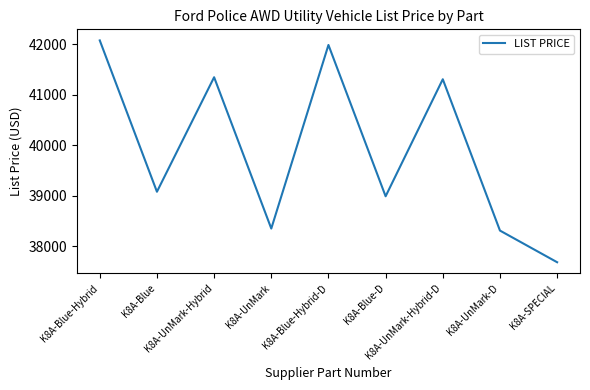

Read the value at K8A-Blue-Hybrid-D.

41983